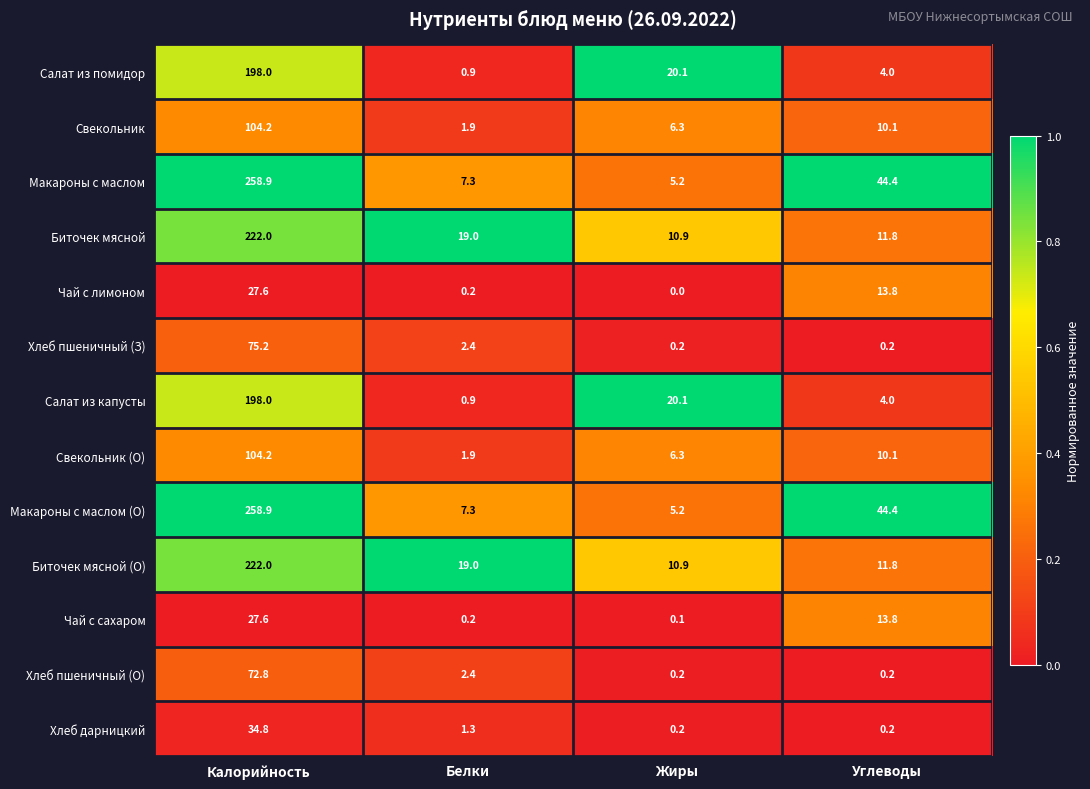

Rank the categories by Чай с сахаром value from lowest to highest.

Жиры, Белки, Углеводы, Калорийность